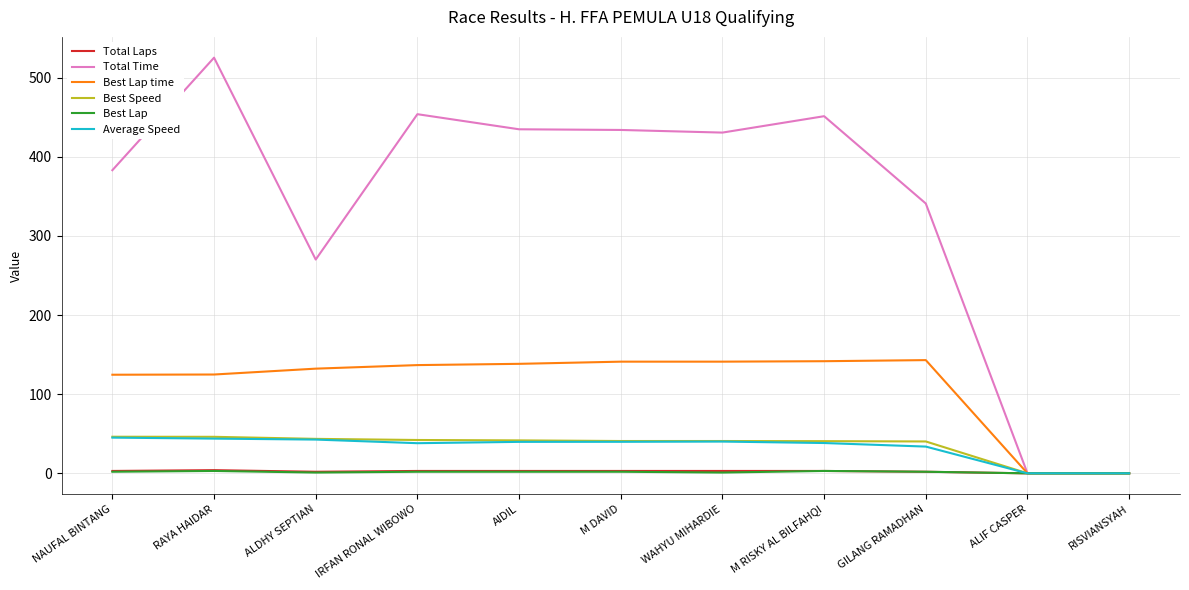

Which series has the largest range (max minus min)?

Total Time